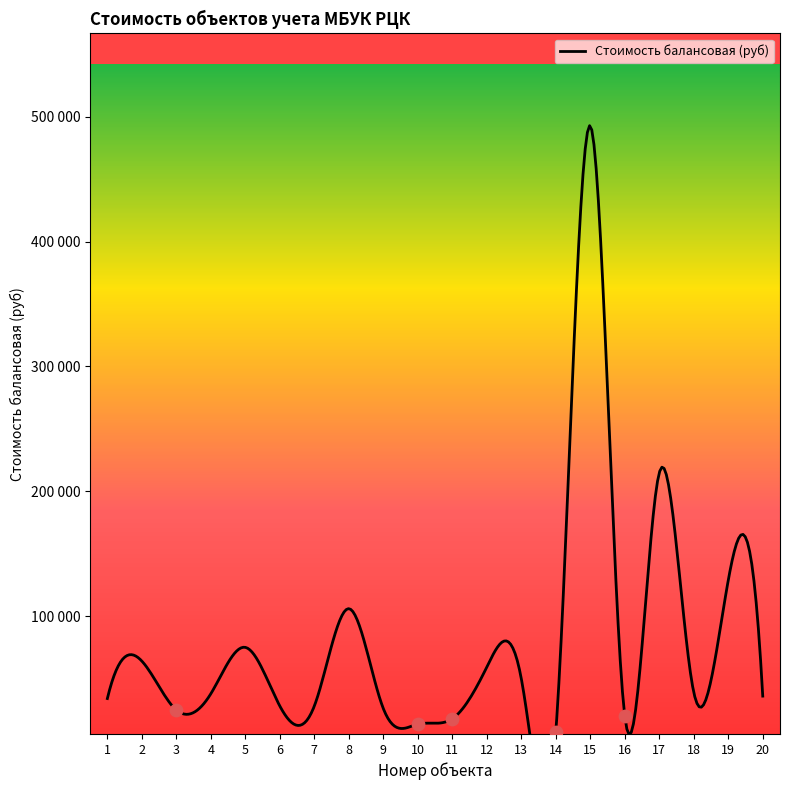

What is the ratio of the value at 4 to the value at 3?

1.5